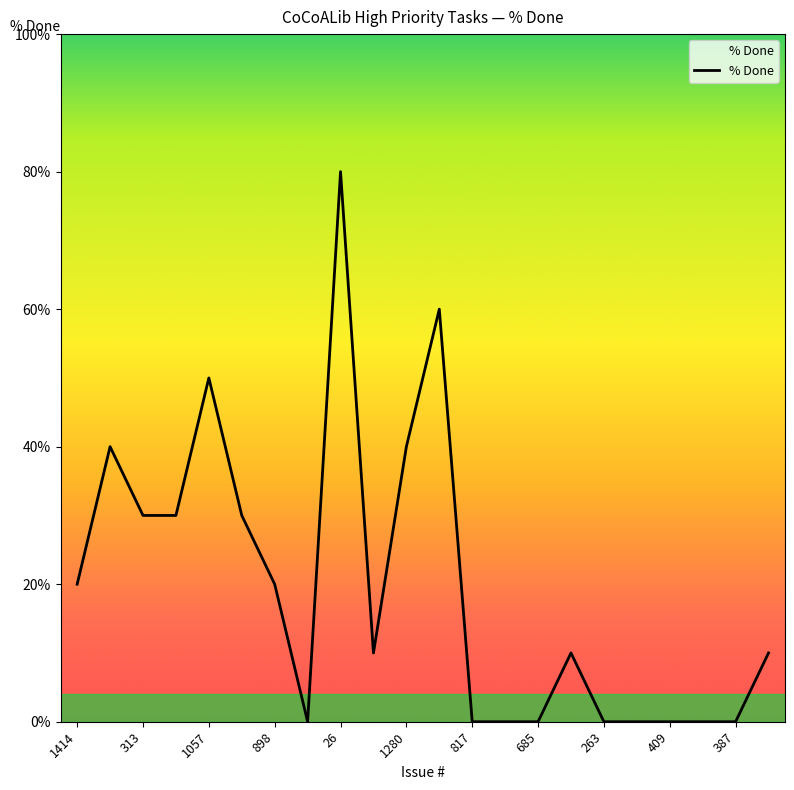

What is the maximum value shown in the chart?

80